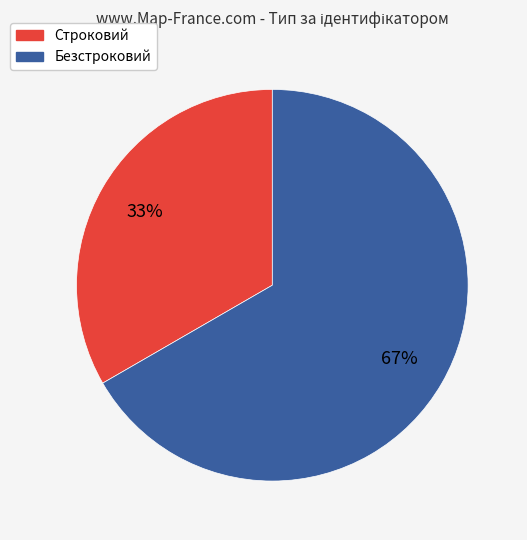

Which category has the smallest portion of the pie?

Строковий